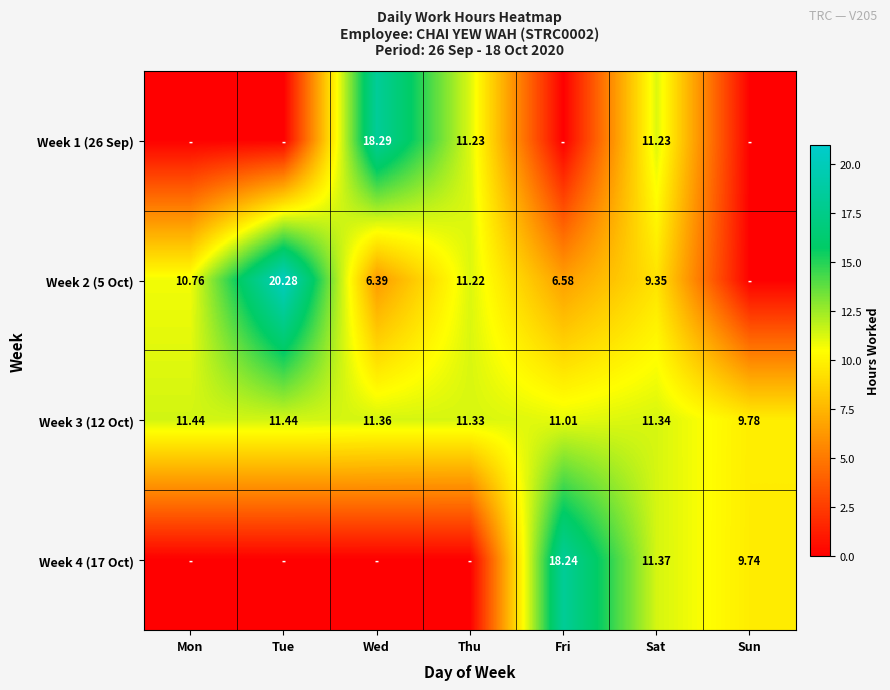

Where is Week 3 (12 Oct) nearest to the value 10?

Sun